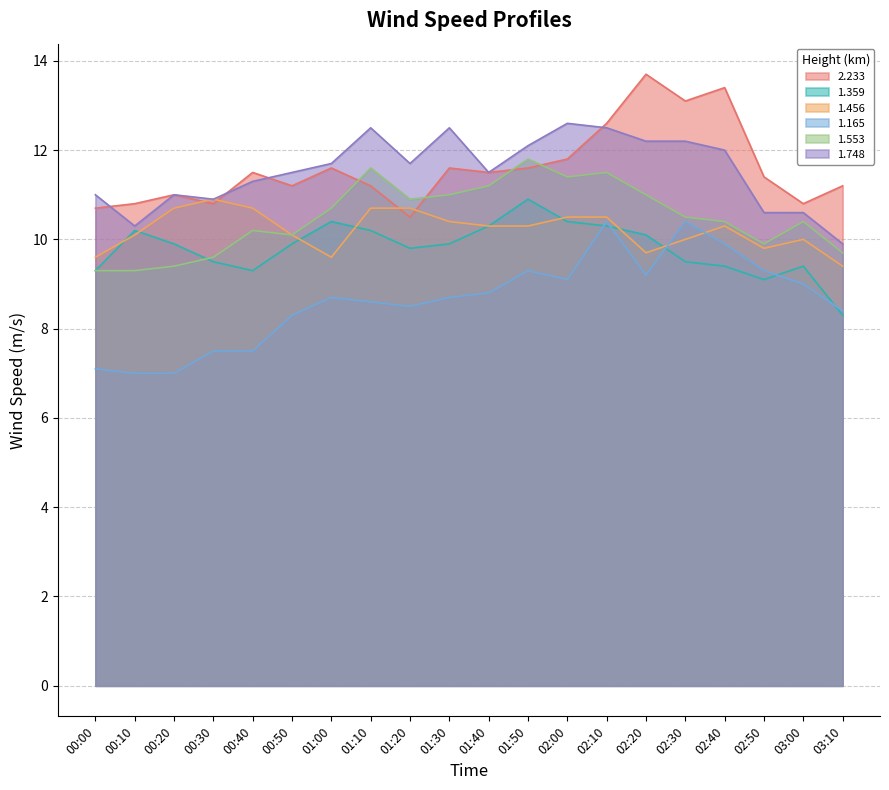

True or false: 1.359 and 1.165 intersect in this chart.

True